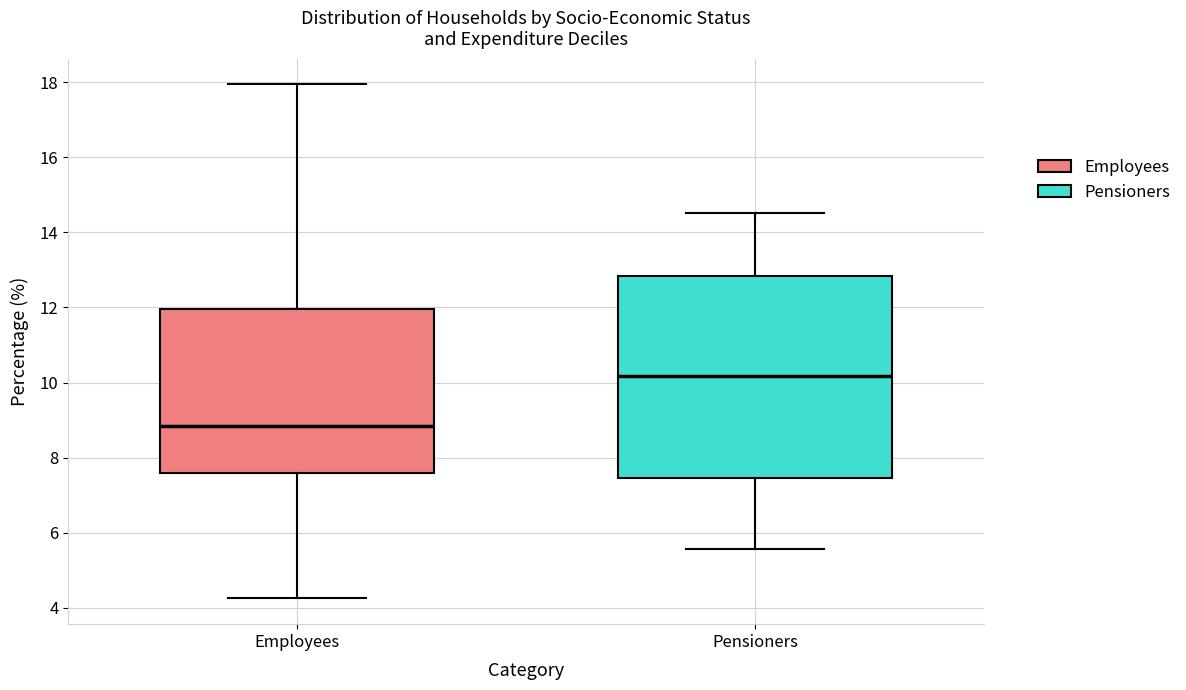

Where is the lower edge of the box for Employees on the y-axis? The values are not printed on the chart, so give them approximately, as read against the axis.

7.6